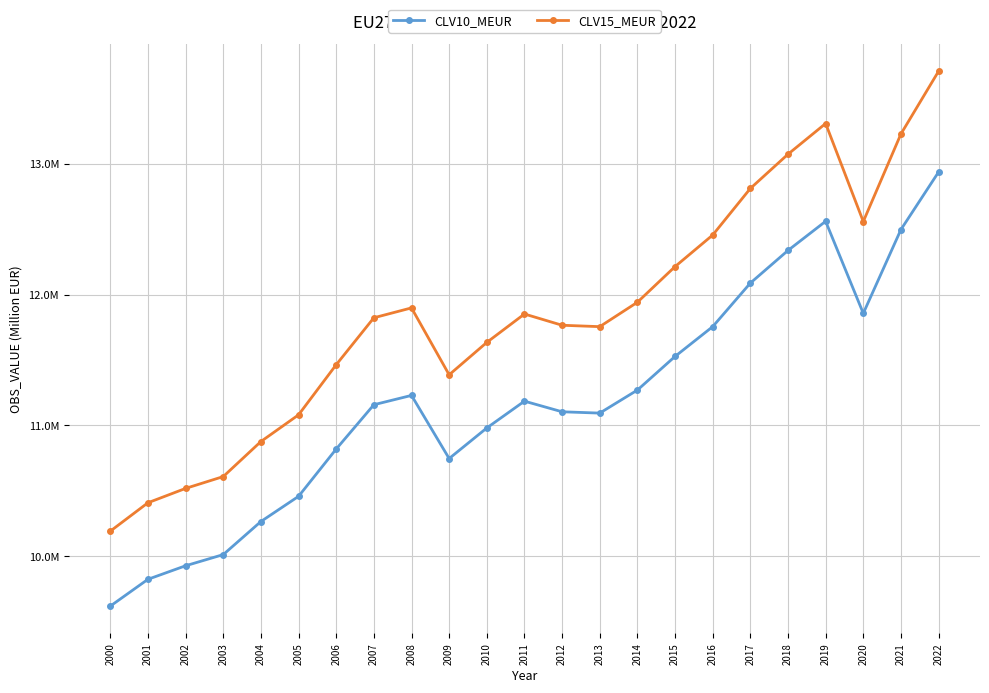

At which label does CLV10_MEUR first exceed 11158294?

2007